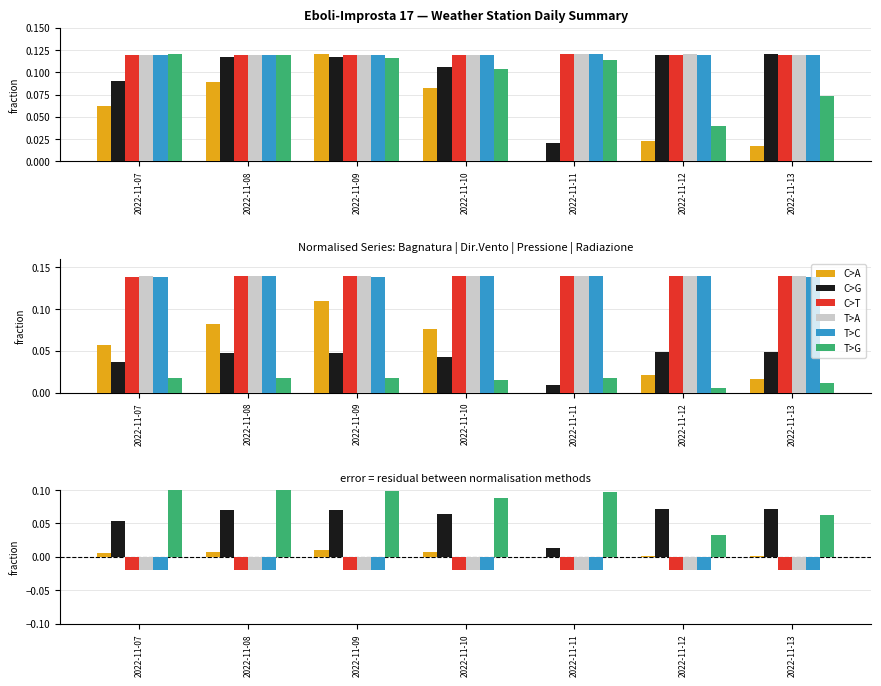

Does the chart contain stacked bars?

No